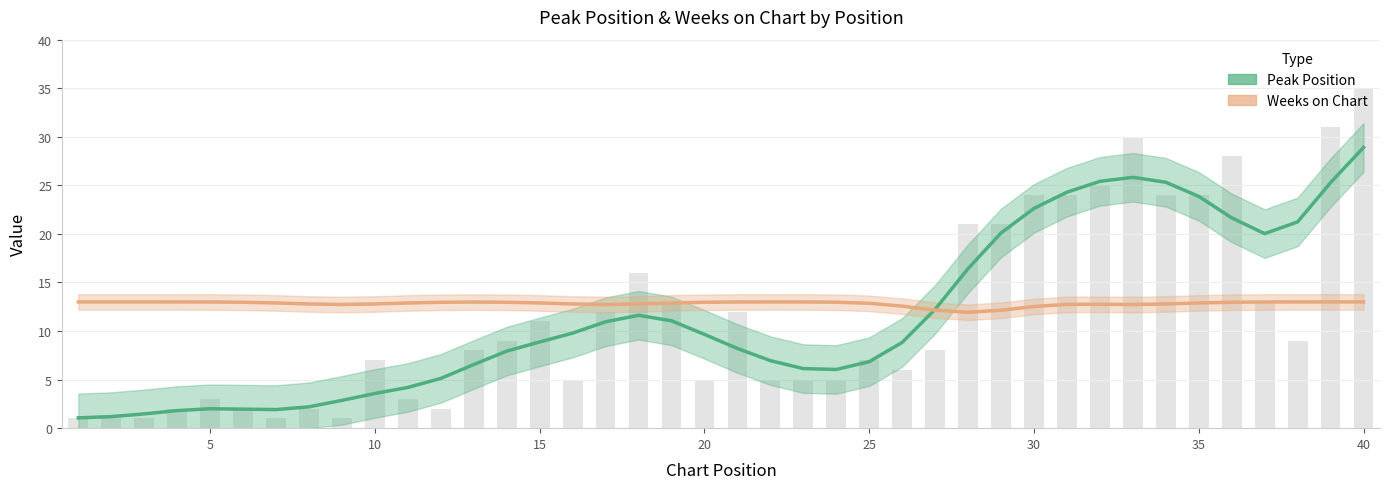

Where is the data nearest to the value 18?

18